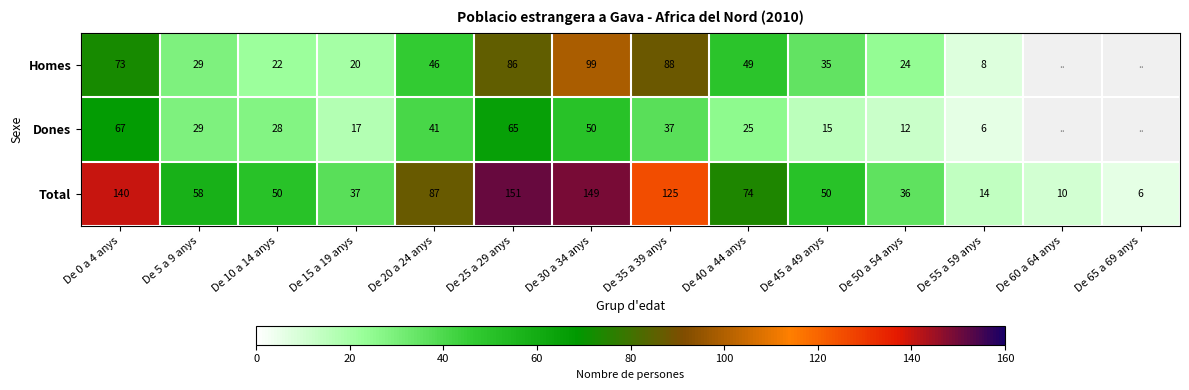

What is the sum of all Total values?

987